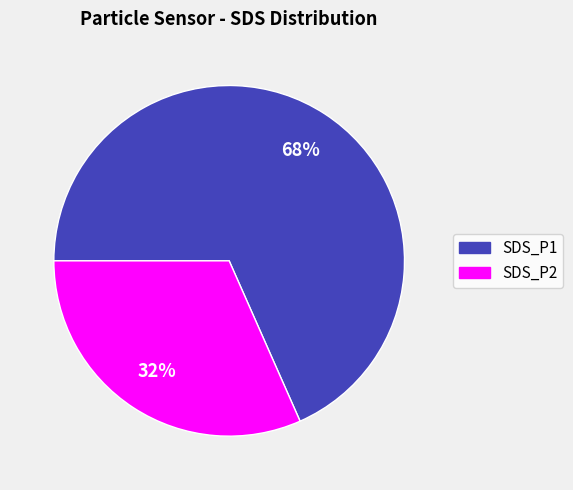

What percentage is the SDS_P2 slice, to the nearest percent?

32%